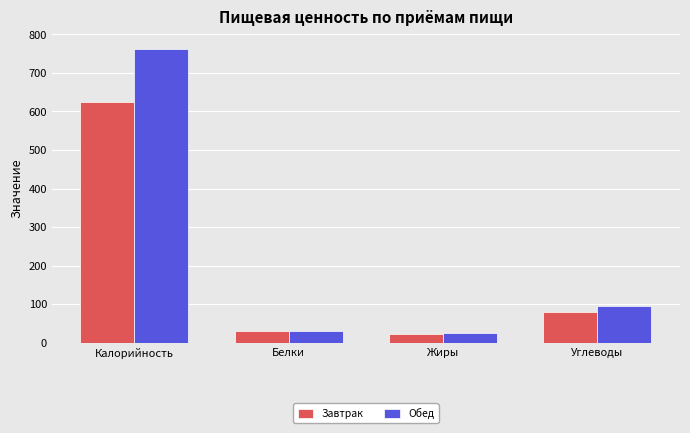

True or false: Завтрак has a value of 275.0 at Калорийность.

False